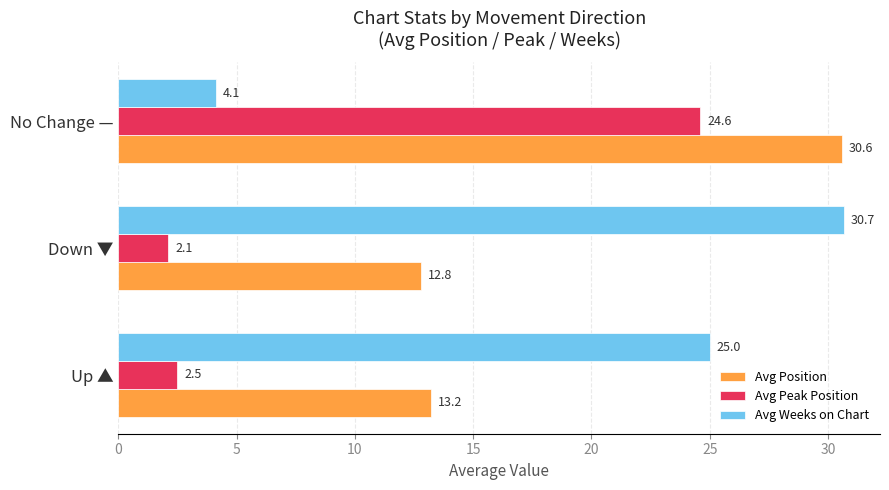

What is the difference between the maximum and minimum values in the Avg Peak Position series?

22.5